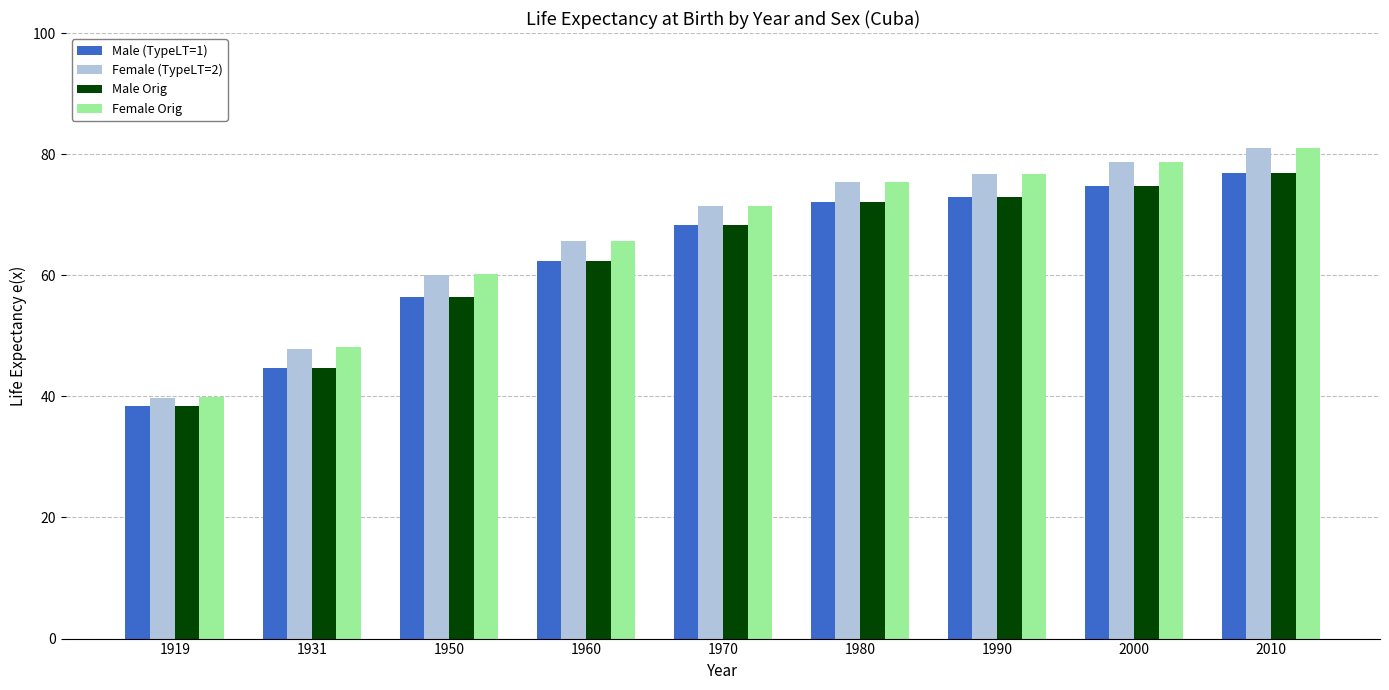

Which category has the highest value in the Male (TypeLT=1) series?

2010